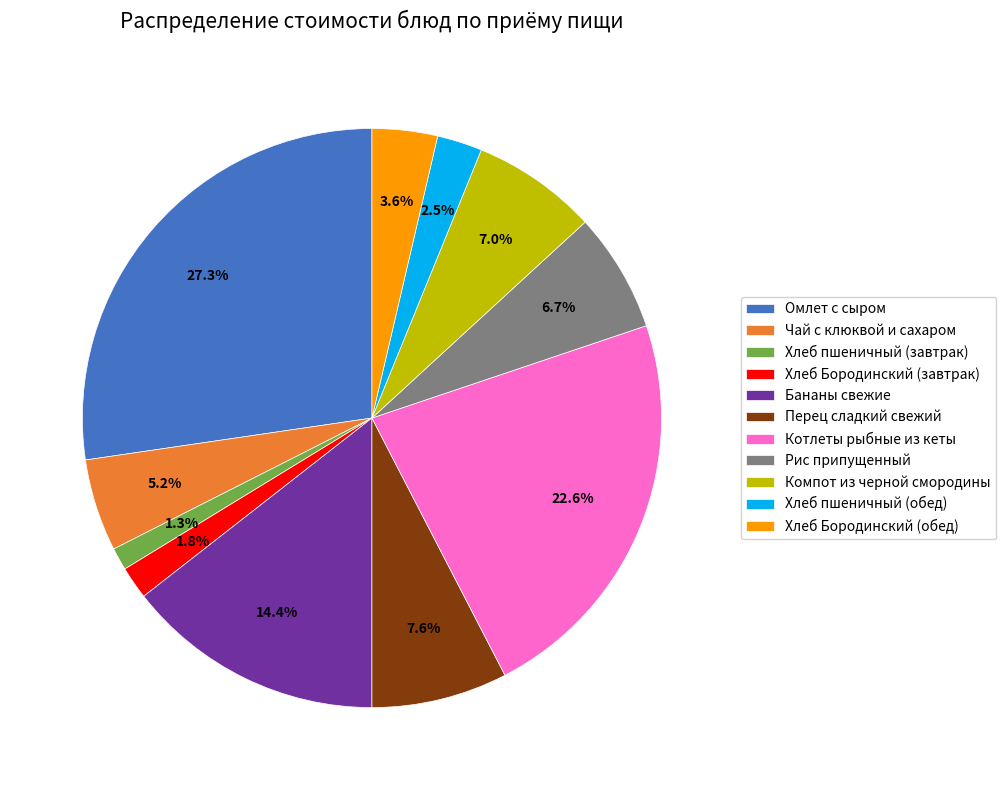

Does any single category account for the majority?

No